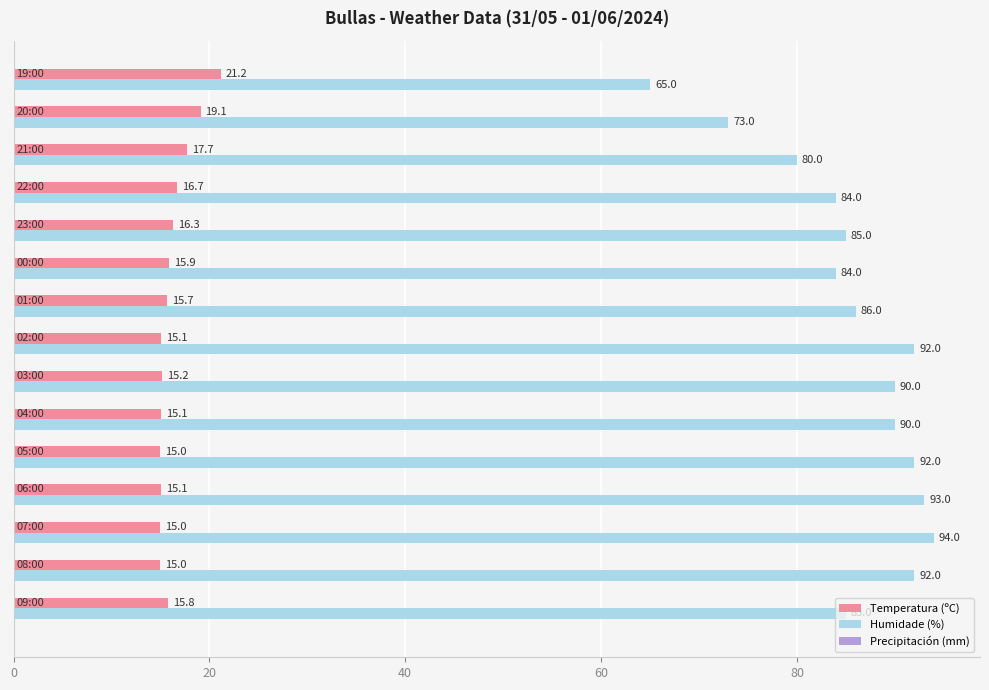

What is the maximum value shown in the chart?

94.0